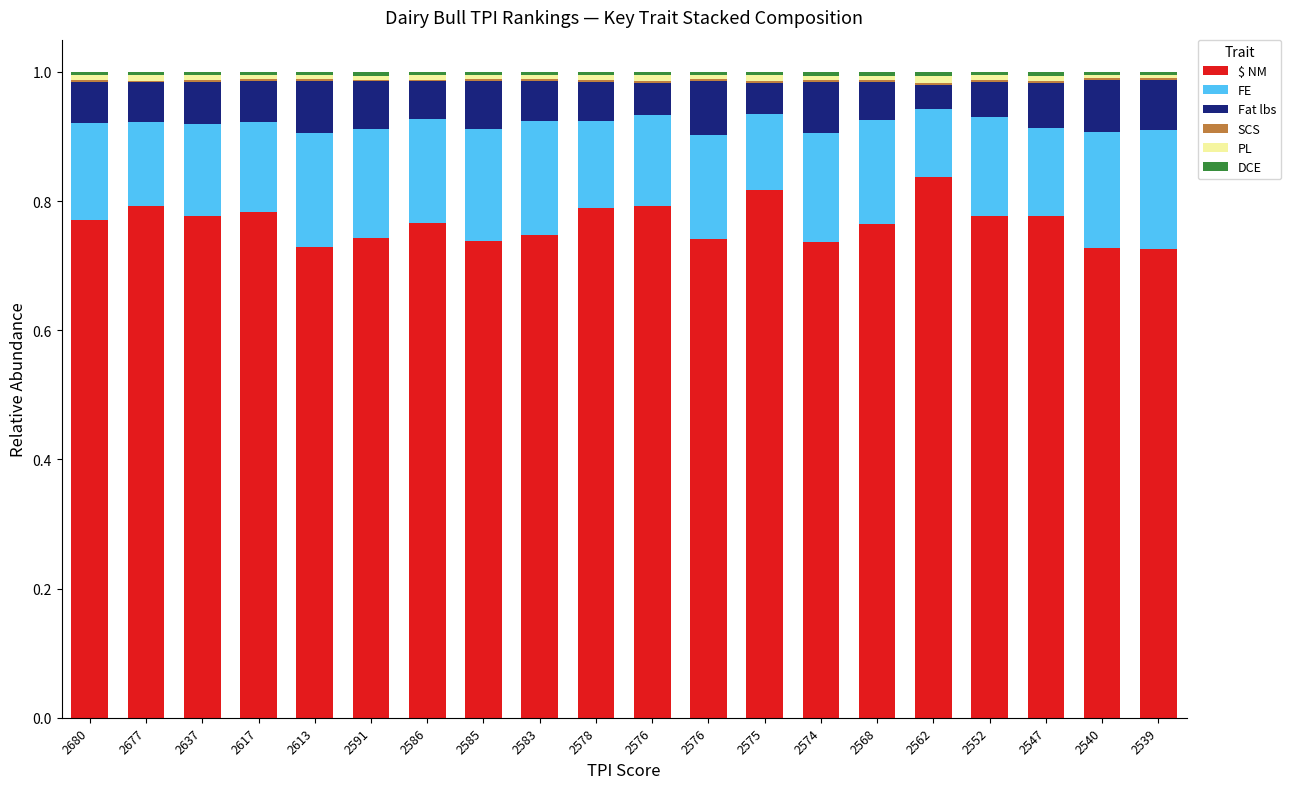

Is it true that $ NM equals 0.7 at 2540?

True